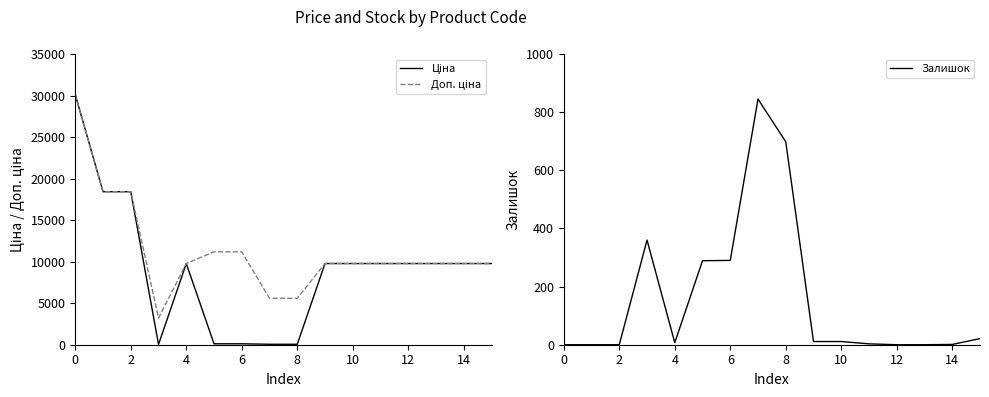

The value of Залишок at 2 is 0. True or false?

True